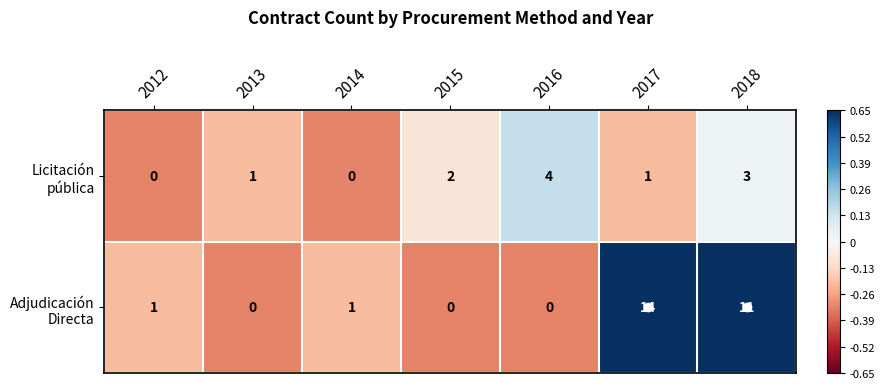

Which label corresponds to the largest value in the chart?

2017